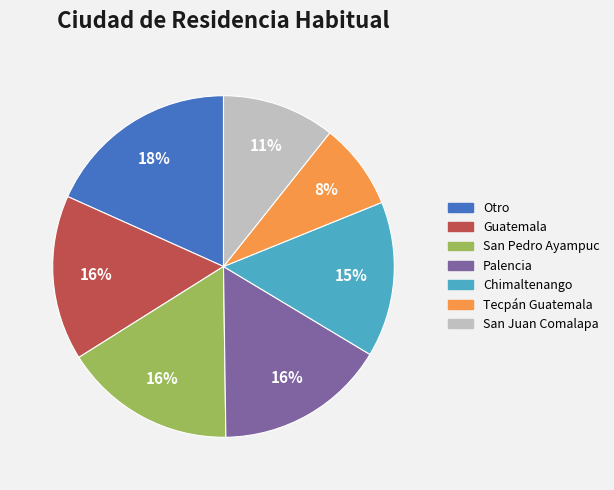

Which has a higher value, Chimaltenango or Tecpán Guatemala?

Chimaltenango